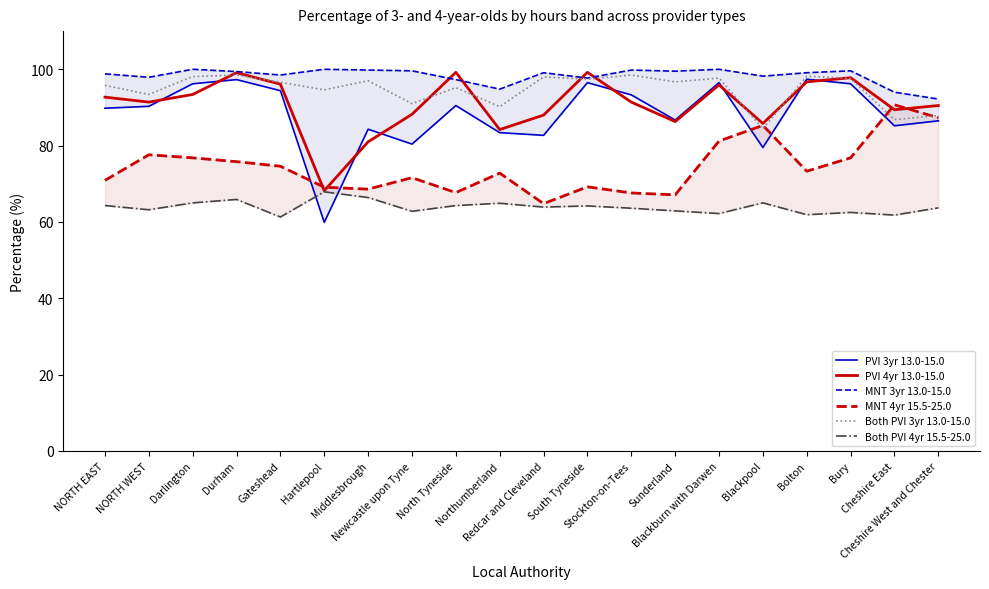

How many categories are shown in the chart?

20